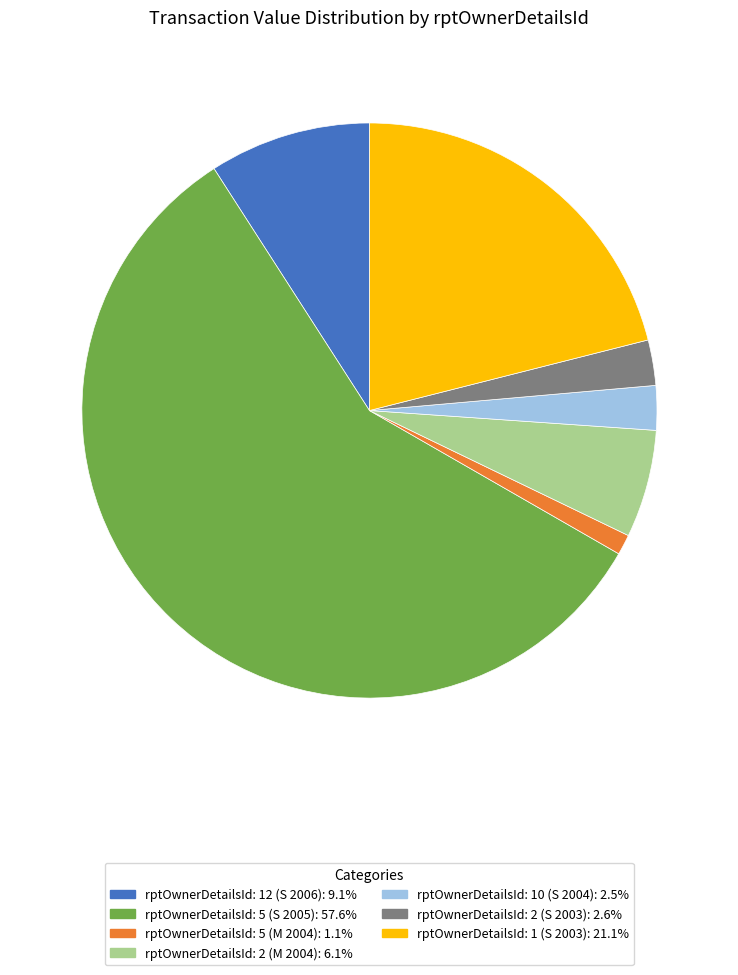

Is there any slice that represents more than half of the pie?

Yes